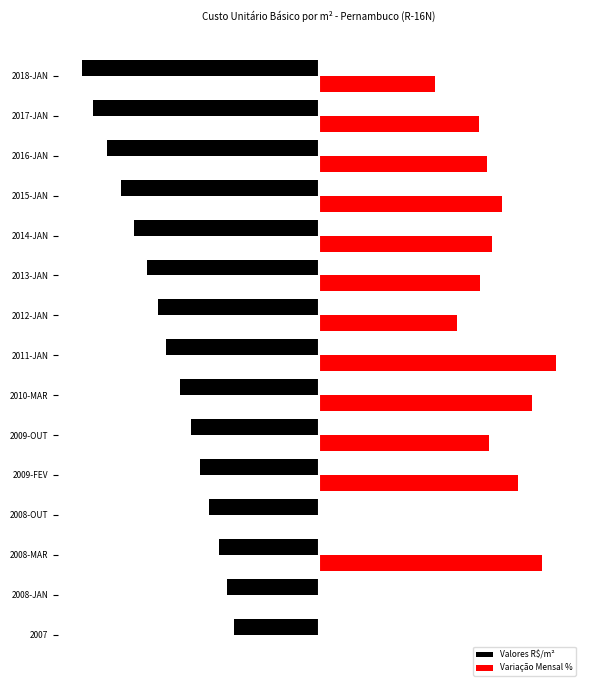

What are all the series names shown in the legend?

Valores R$/m², Variação Mensal %